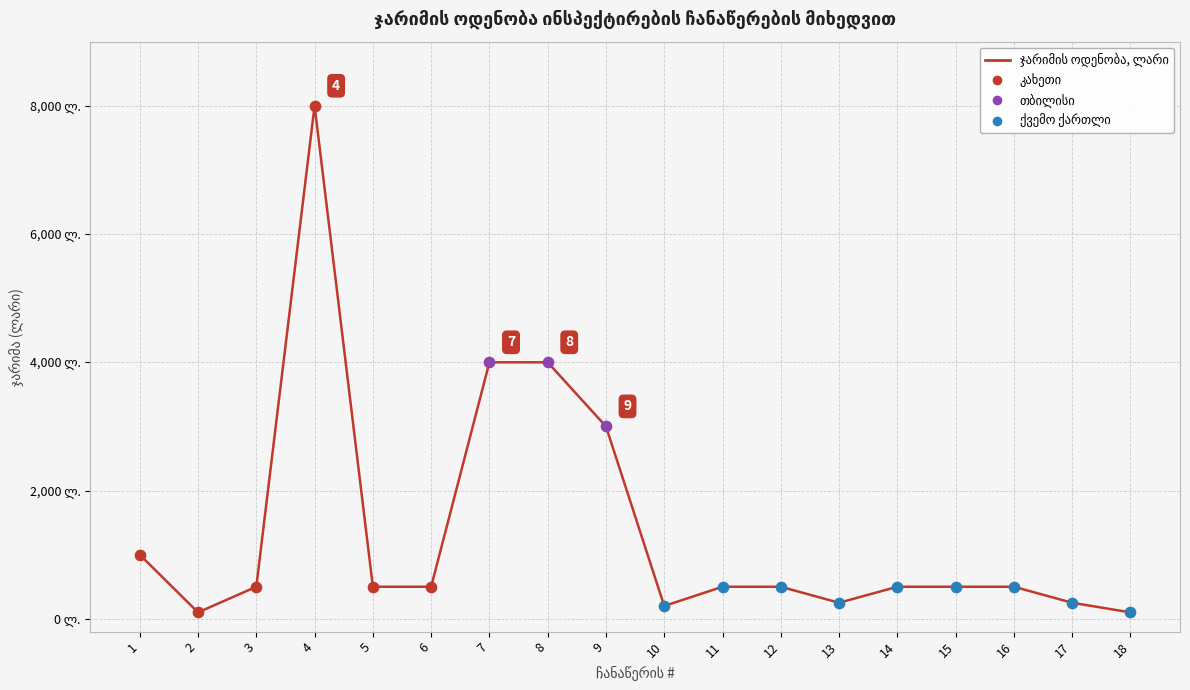

Between 14 and 9, which is larger?

9